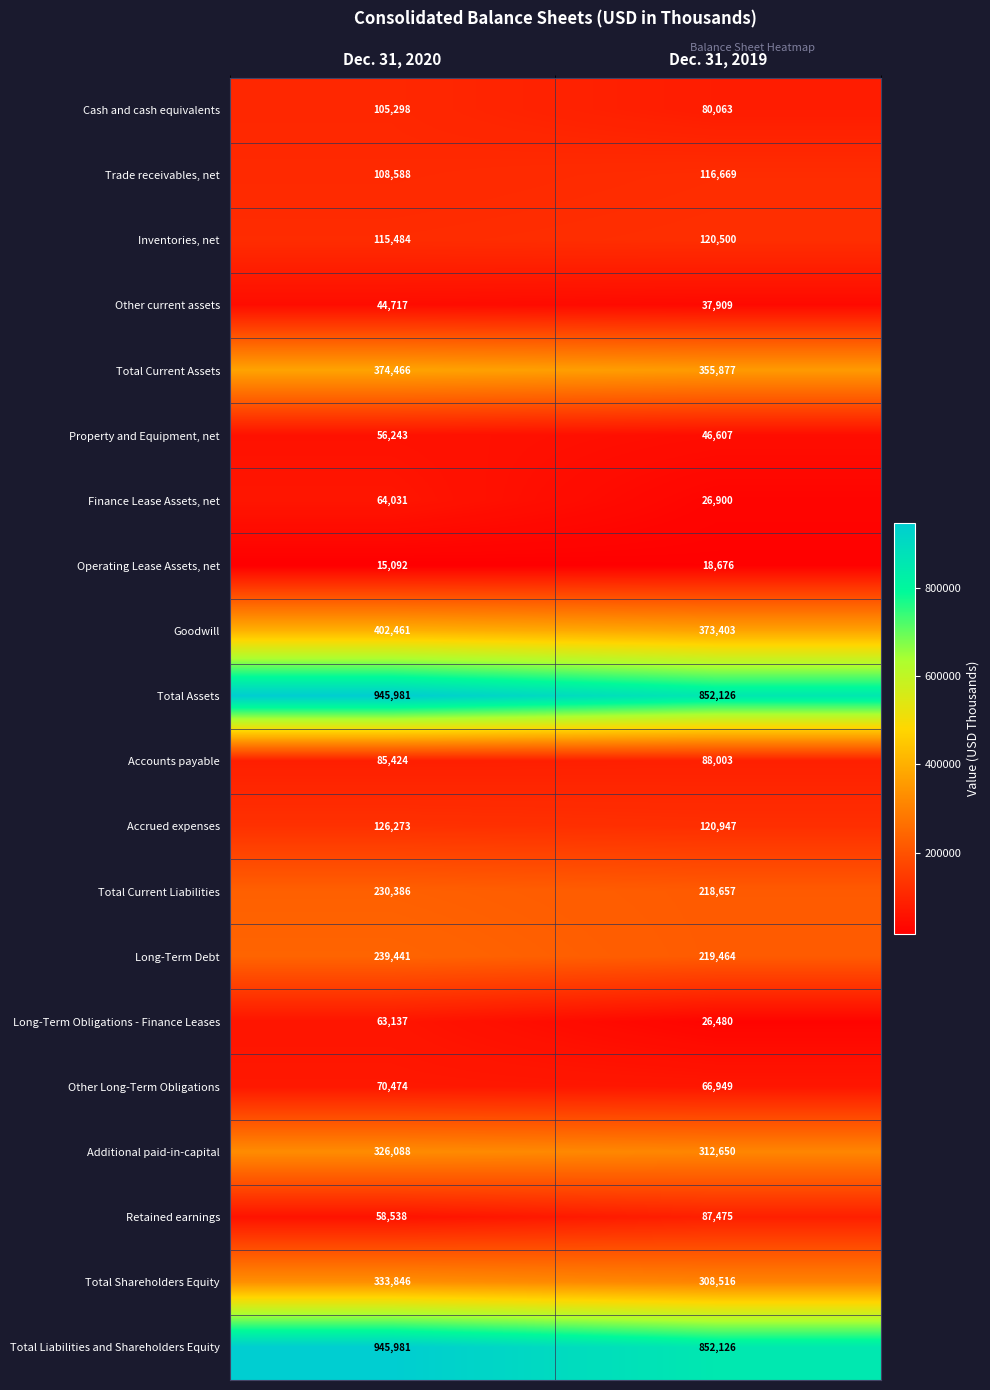

At which category is the sum across all series the highest?

Dec. 31, 2020